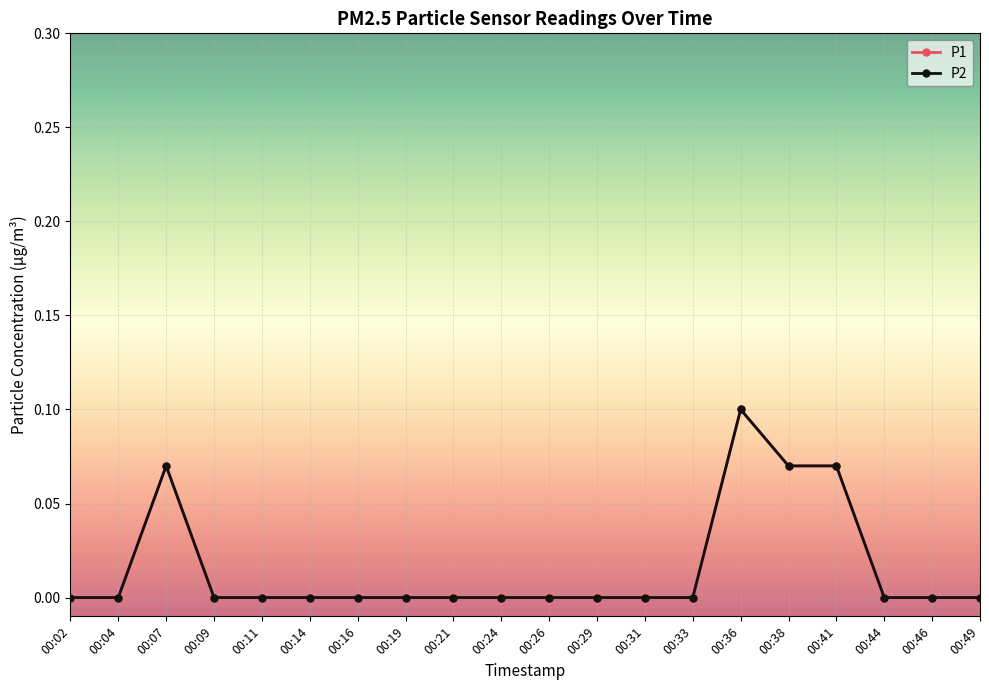

Does the chart have visible grid lines?

Yes